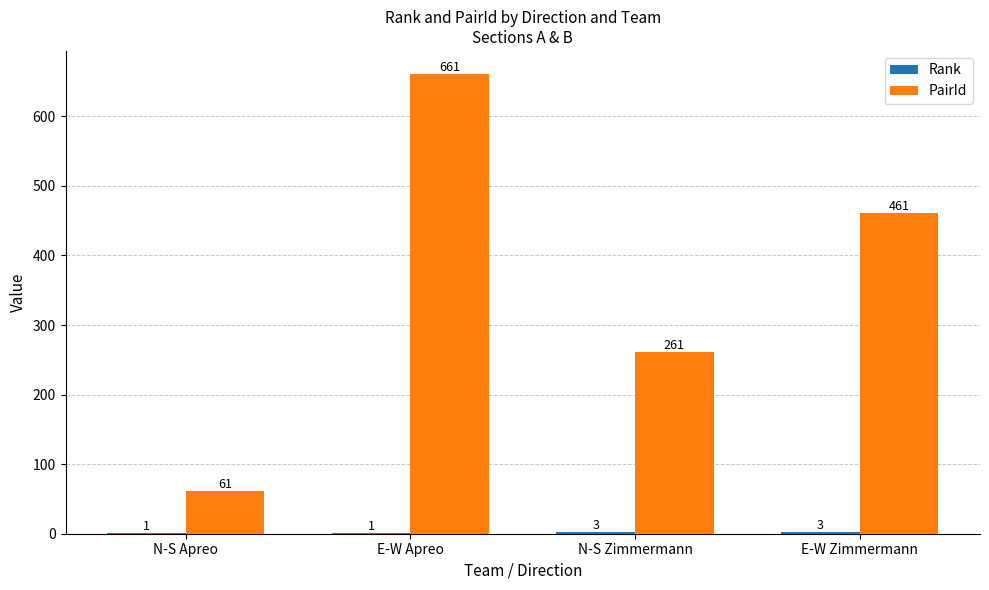

Which series has the largest total across all categories?

PairId